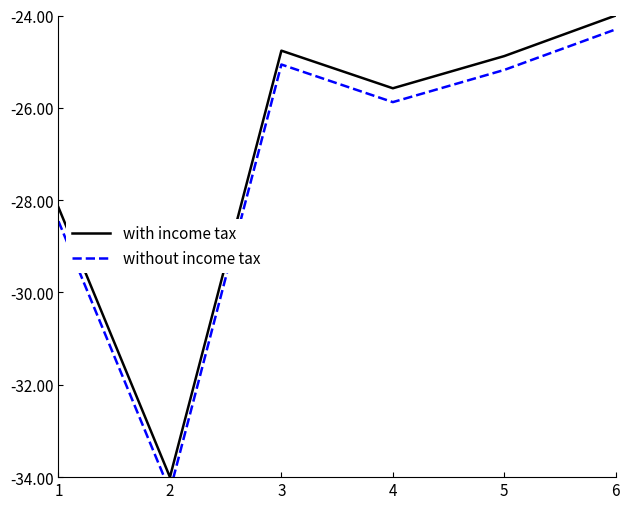

What is the difference between the maximum and minimum values in the without income tax series?

10.0